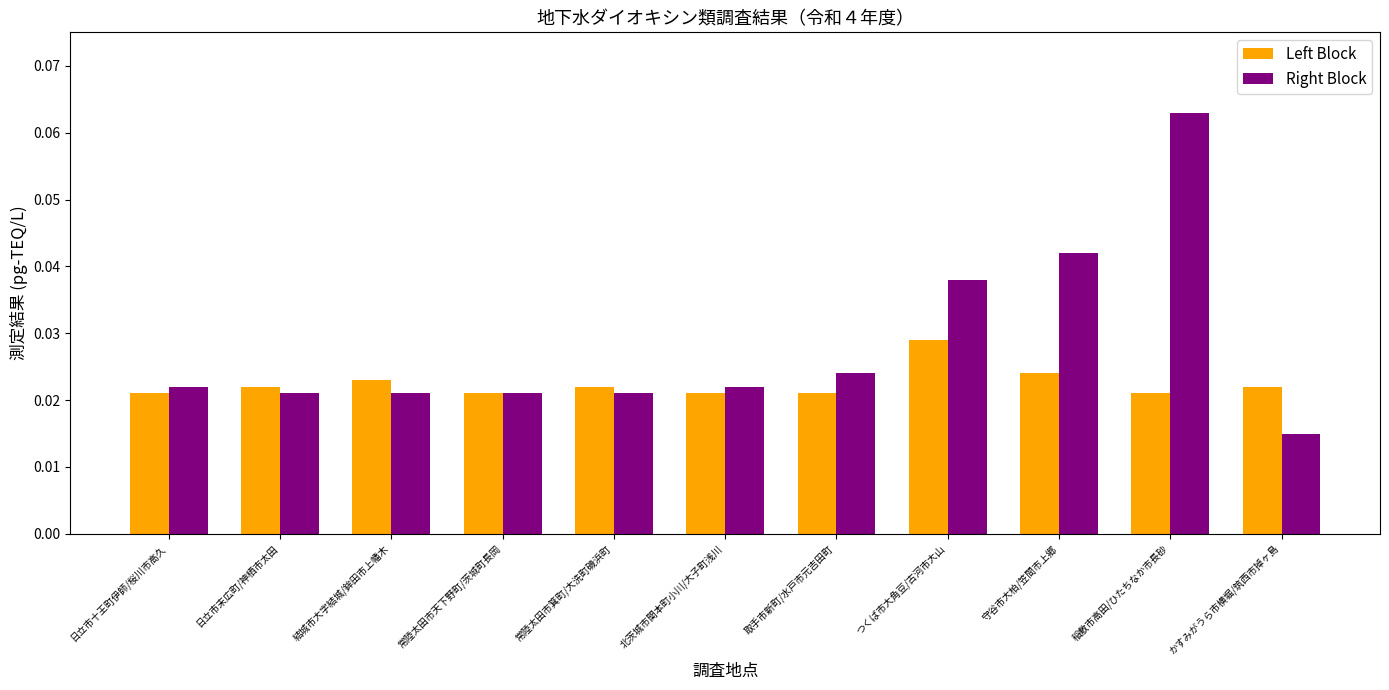

What are all the series names shown in the legend?

Left Block, Right Block